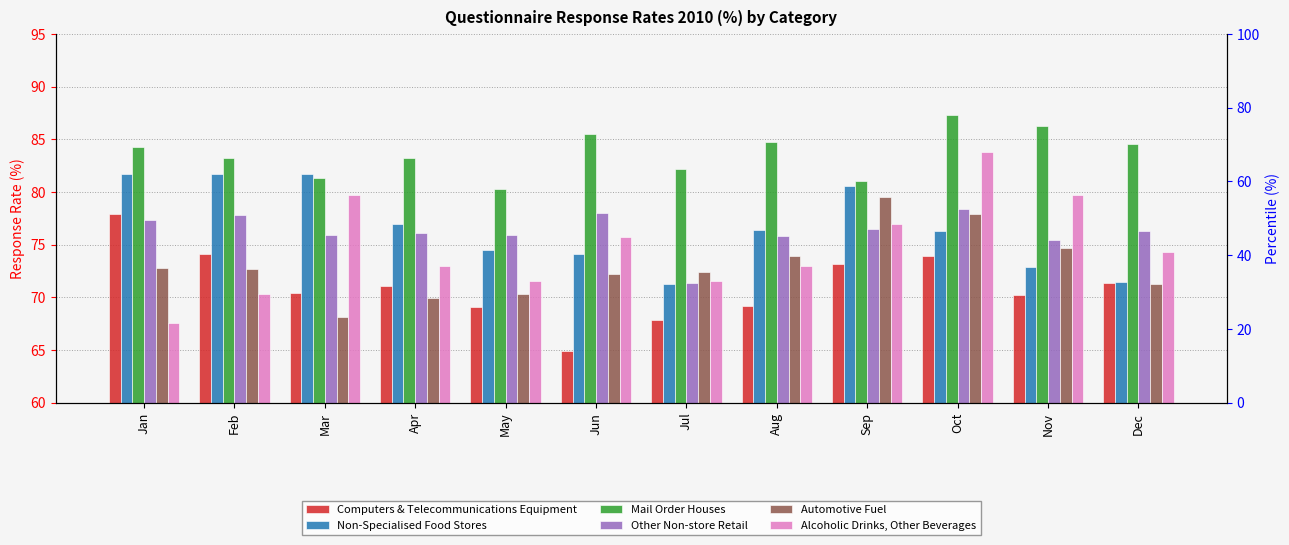

What is the difference between the Mail Order Houses values at Dec and May?

4.3